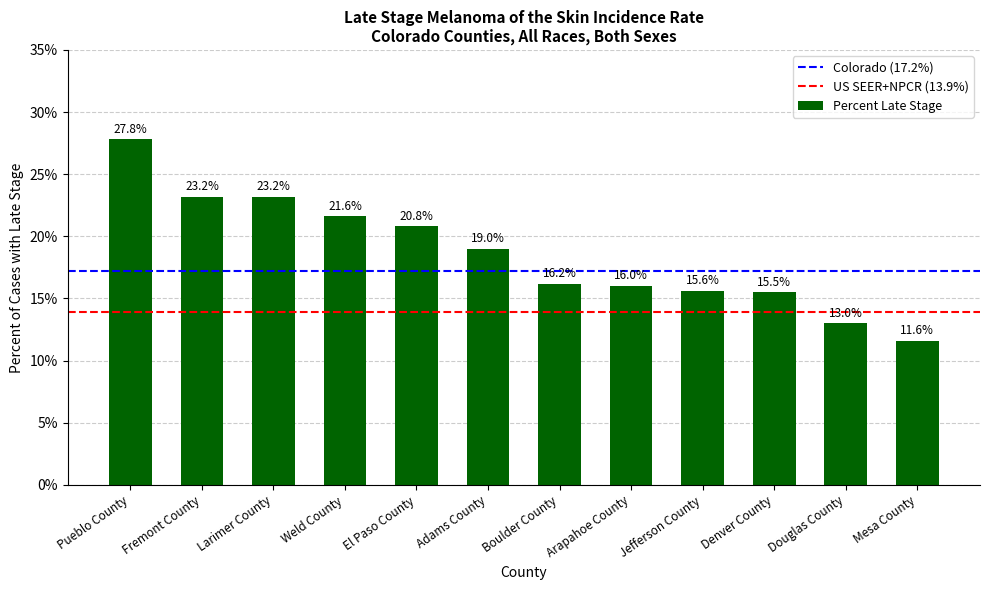

At which label is the value closest to 19?

Adams County